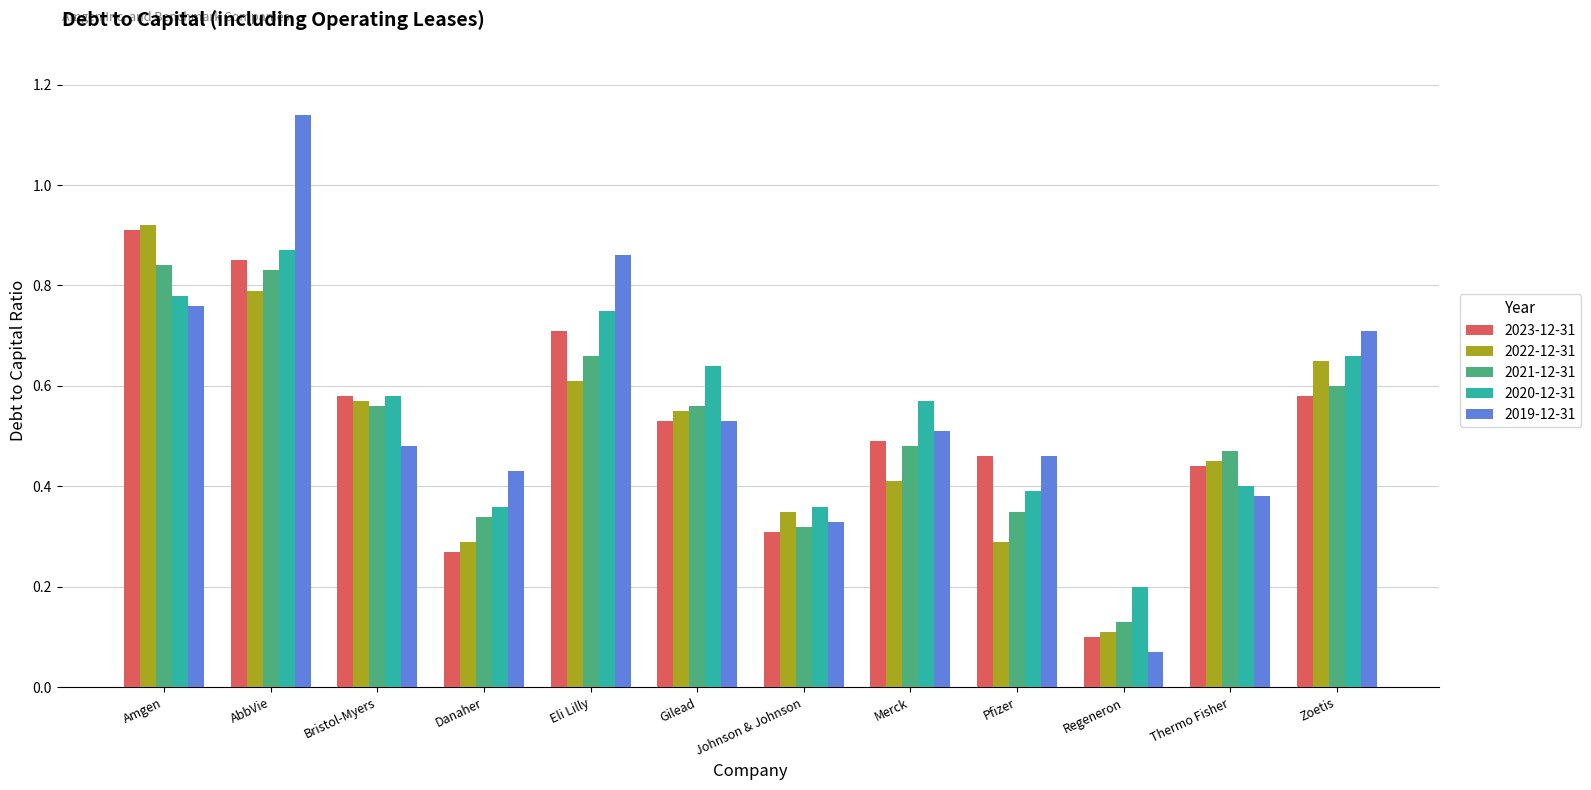

Are the bars grouped side by side (vs. stacked)?

Yes